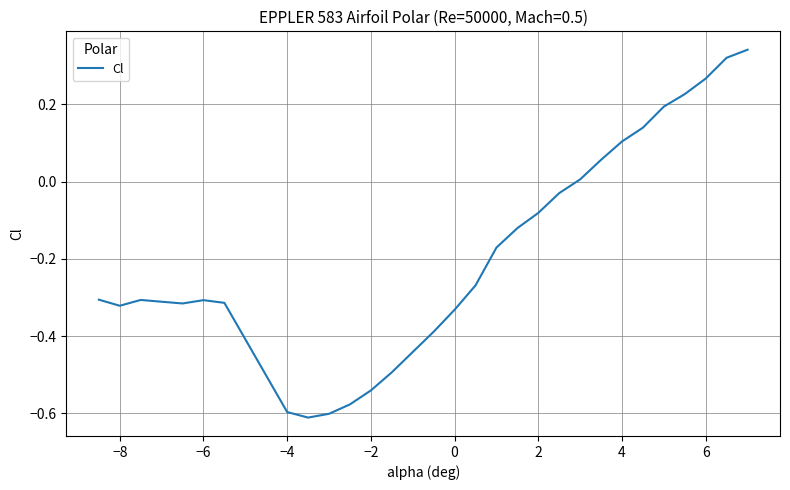

How many series are shown in this chart?

1